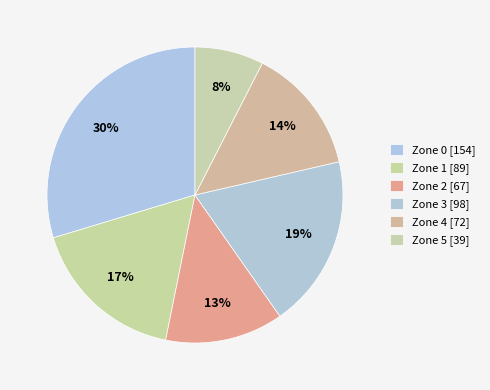

Which has a higher value, Zone 4 or Zone 5?

Zone 4